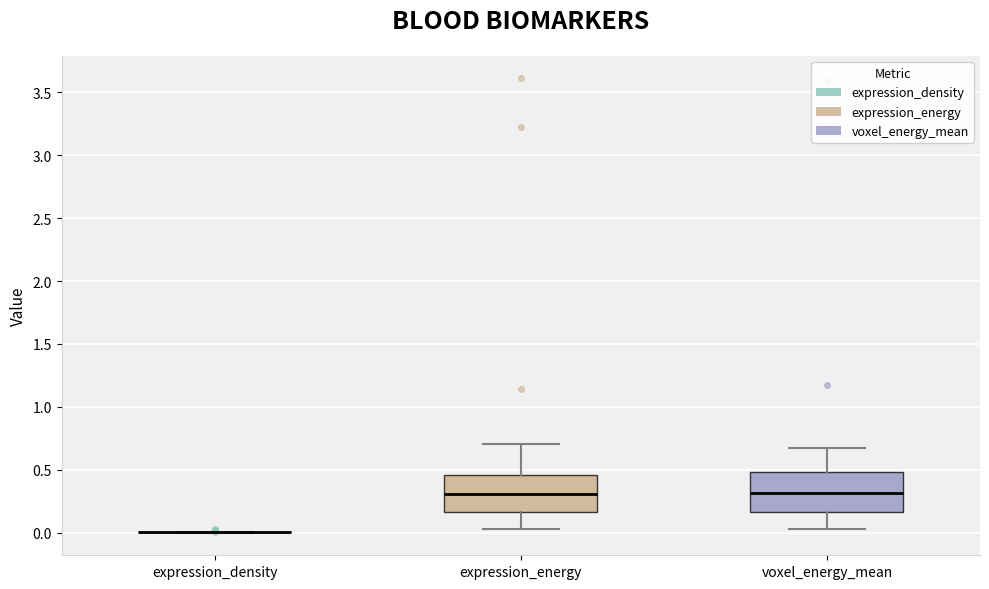

Reading left to right, read every box against the y-axis: the position of its median line, the range the box covers, and the ends of its whiskers. The values are not printed on the chart, so give them approximately, as read against the axis.

expression_density: box collapsed to a line at 0.00, whiskers 0.00 to 0.00
expression_energy: median 0.30, box 0.15 to 0.45, whiskers 0.05 to 0.70
voxel_energy_mean: median 0.30, box 0.15 to 0.50, whiskers 0.05 to 0.65